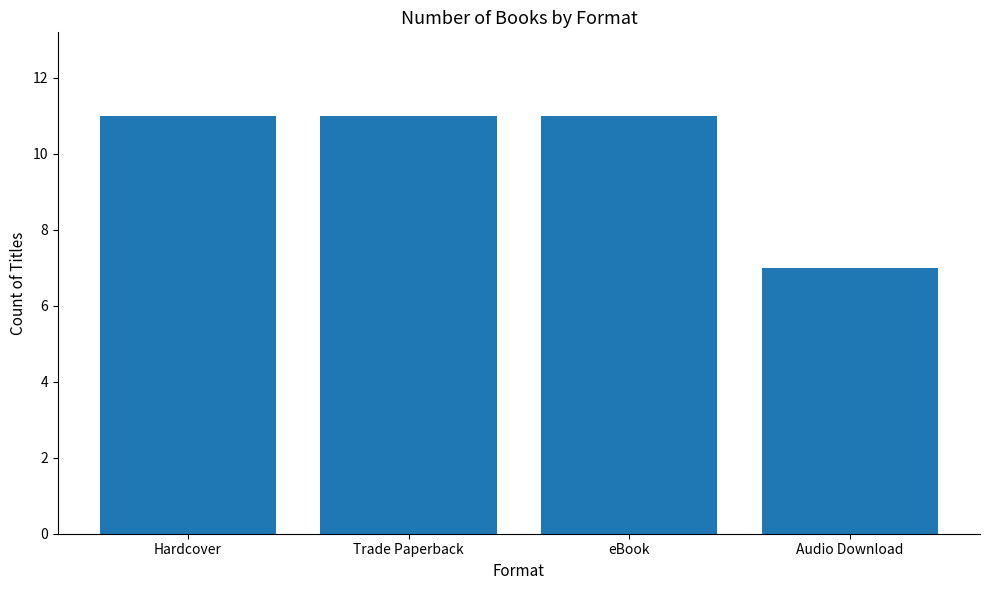

Which category has the lowest value across all series?

Audio Download